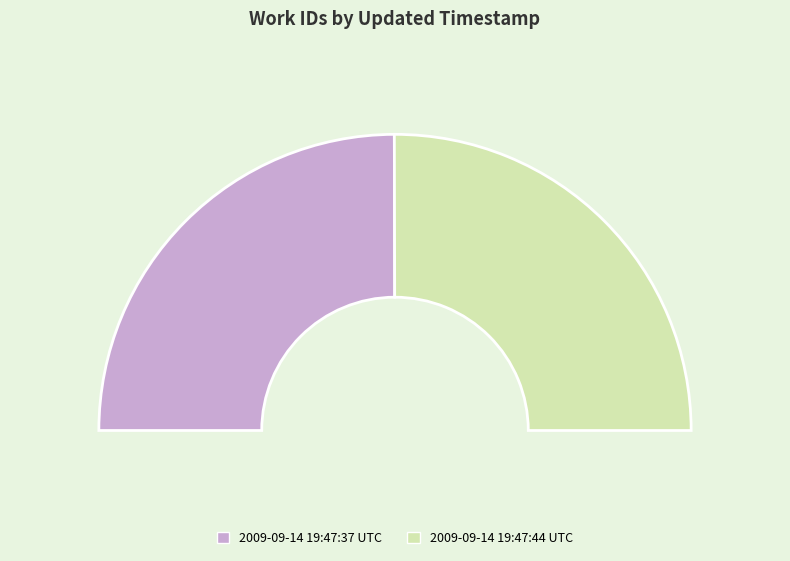

Does any single category account for the majority?

Yes